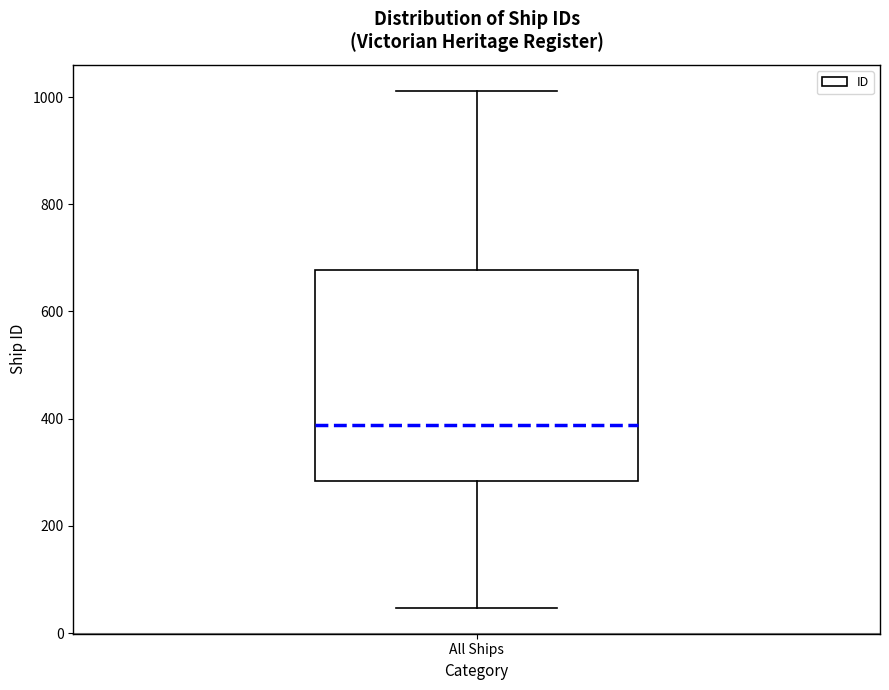

Read this box plot against the y-axis: the position of the median line, the range covered by the box, and the ends of both whiskers. The values are not printed on the chart, so give them approximately, as read against the axis.

median 380, box 280 to 680, whiskers 40 to 1020